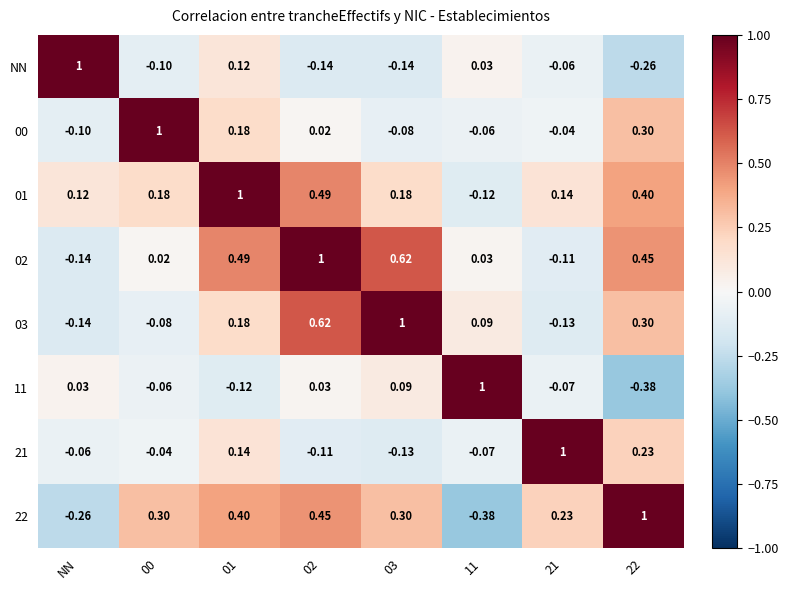

What is the minimum value shown in the chart?

-0.4